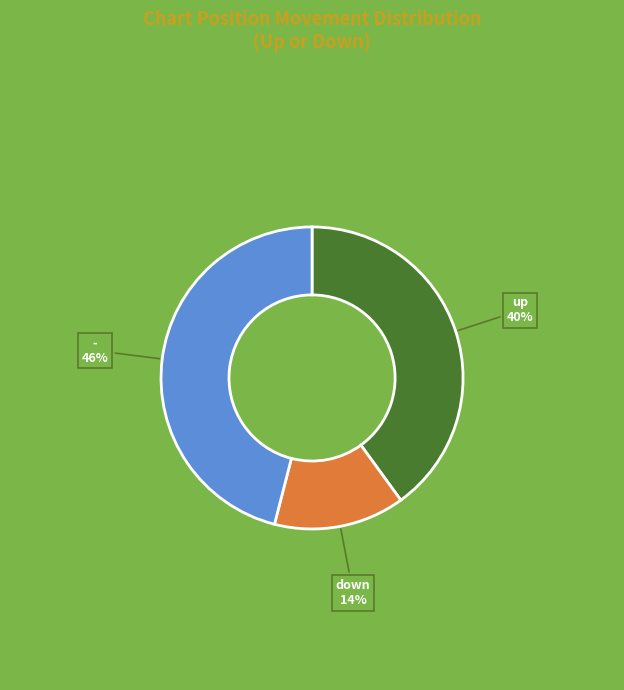

To the nearest percent, what is the difference between the largest and smallest slice percentages?

32%